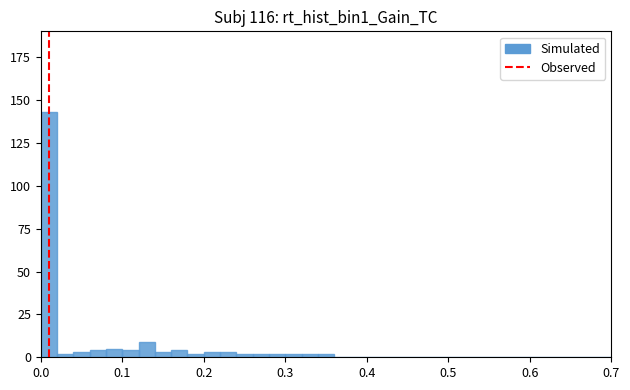

Around what value on the x-axis is the tallest bar? Give the approximate position of its centre, as read against the axis.

0.01